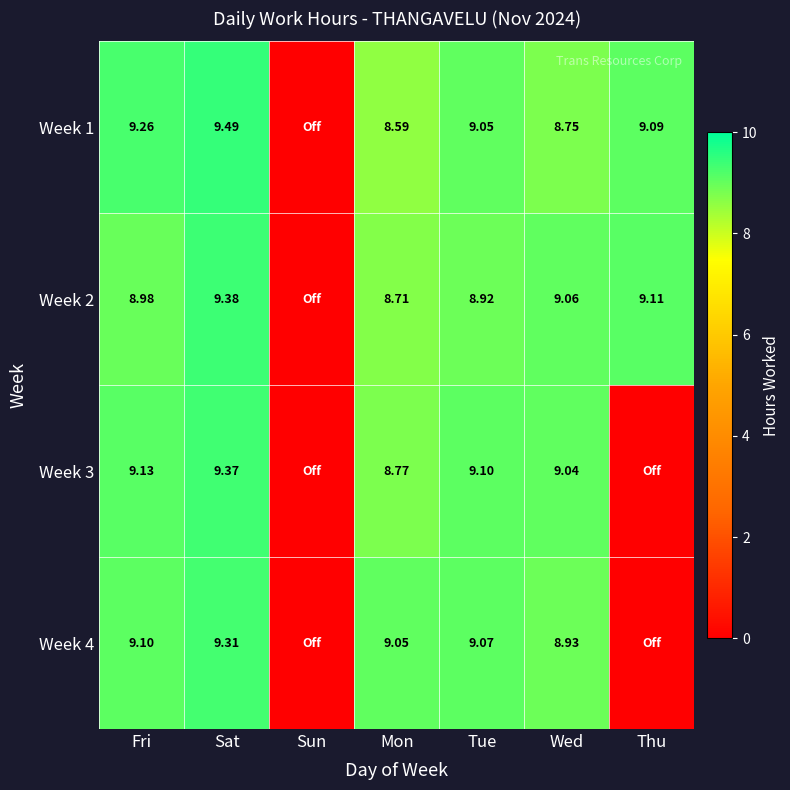

At which category is the sum across all series the highest?

Sat